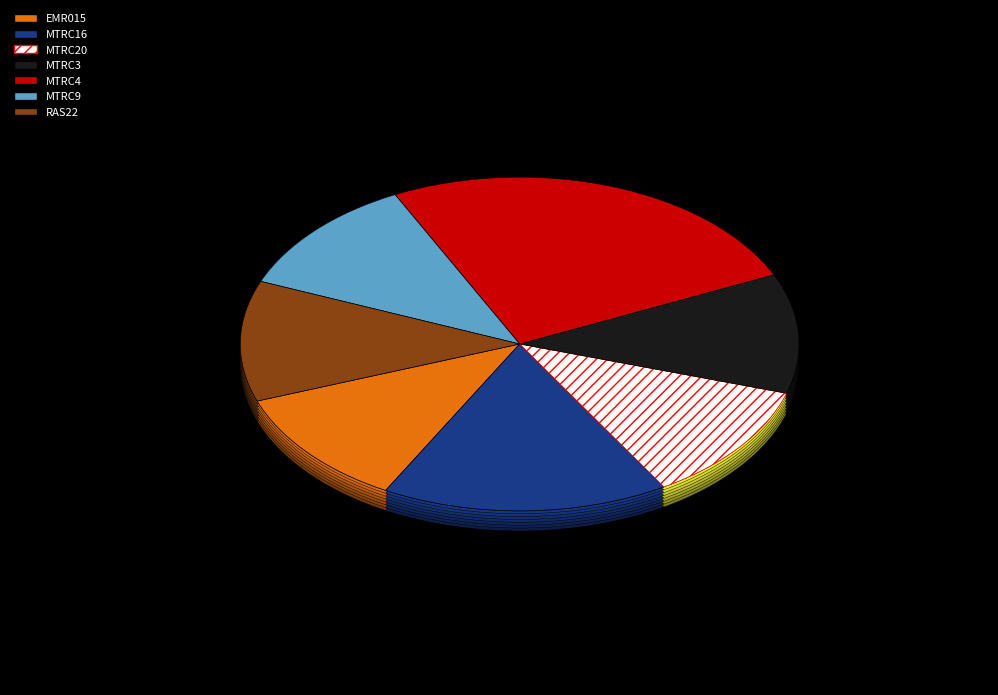

To the nearest percent, what is the difference between the MTRC4 and MTRC16 slice percentages?

9%